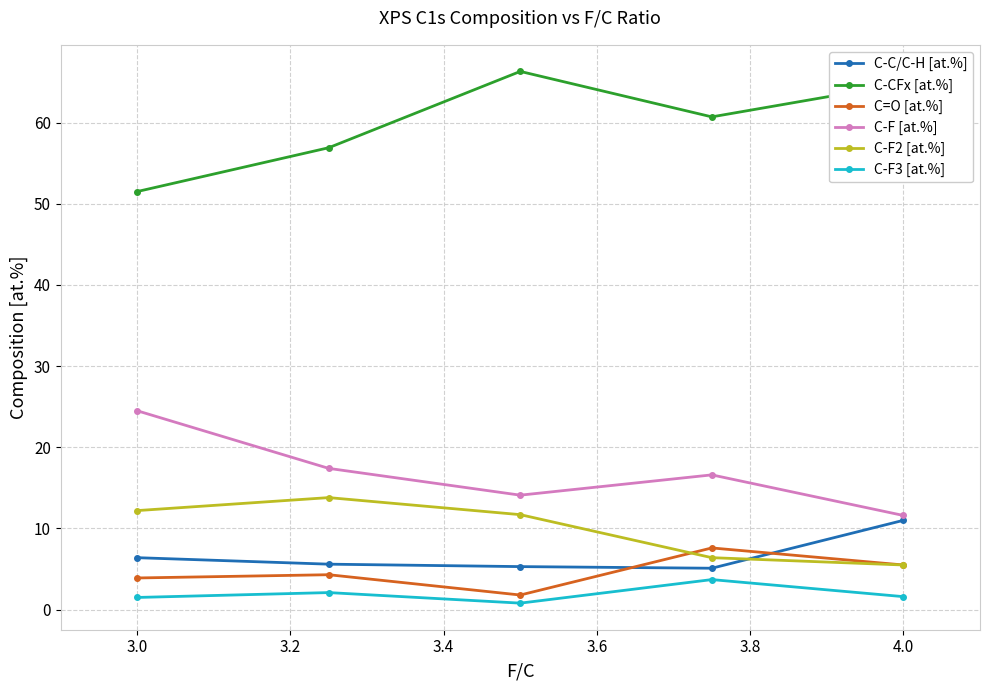

What is the difference between the highest and lowest values at 3.0?

50.0